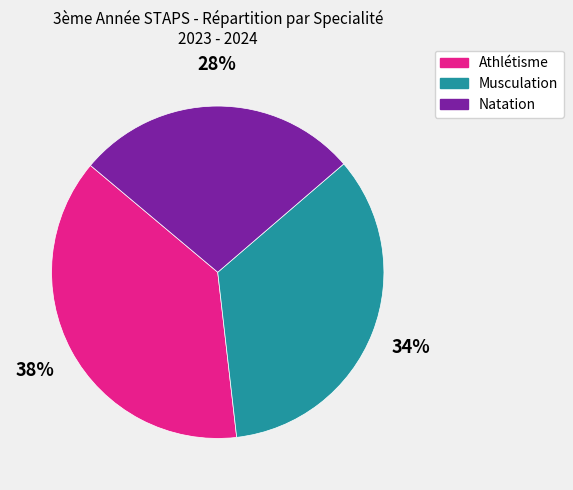

To the nearest percent, what is the combined percentage of Athlétisme and Natation?

66%